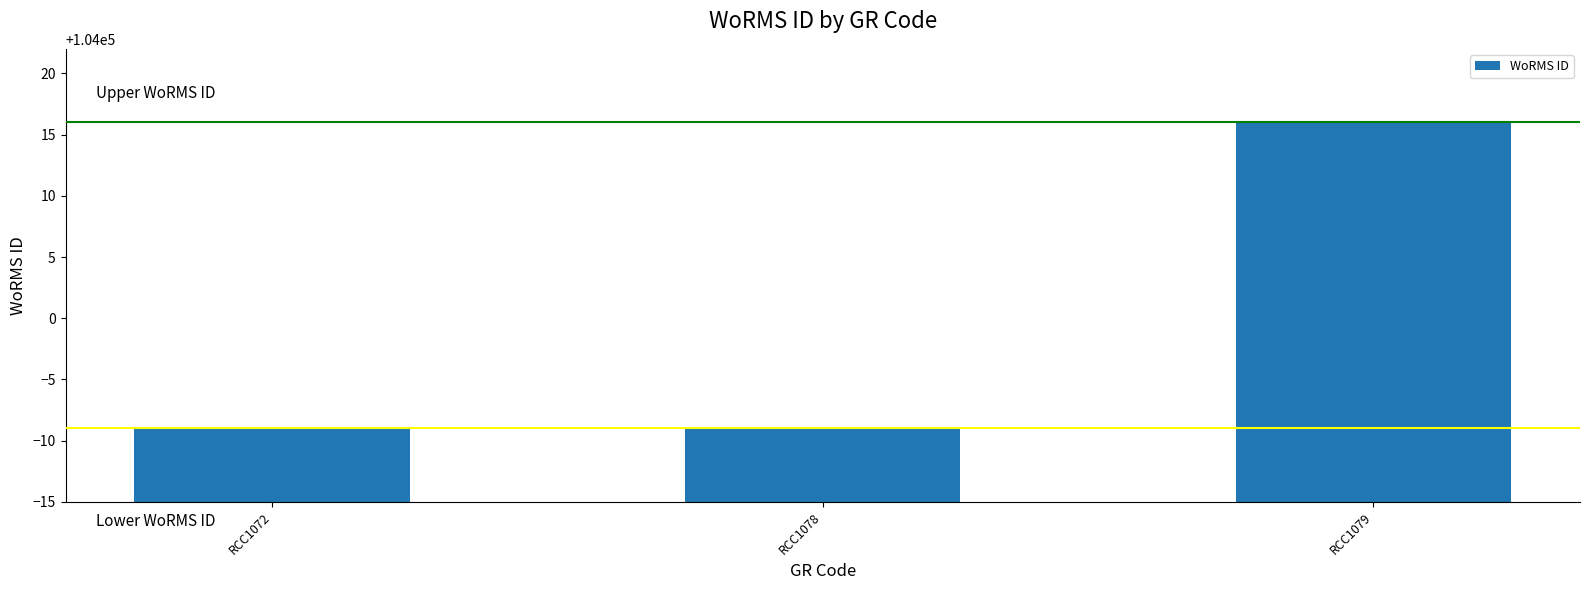

What is the maximum value shown in the chart?

104016